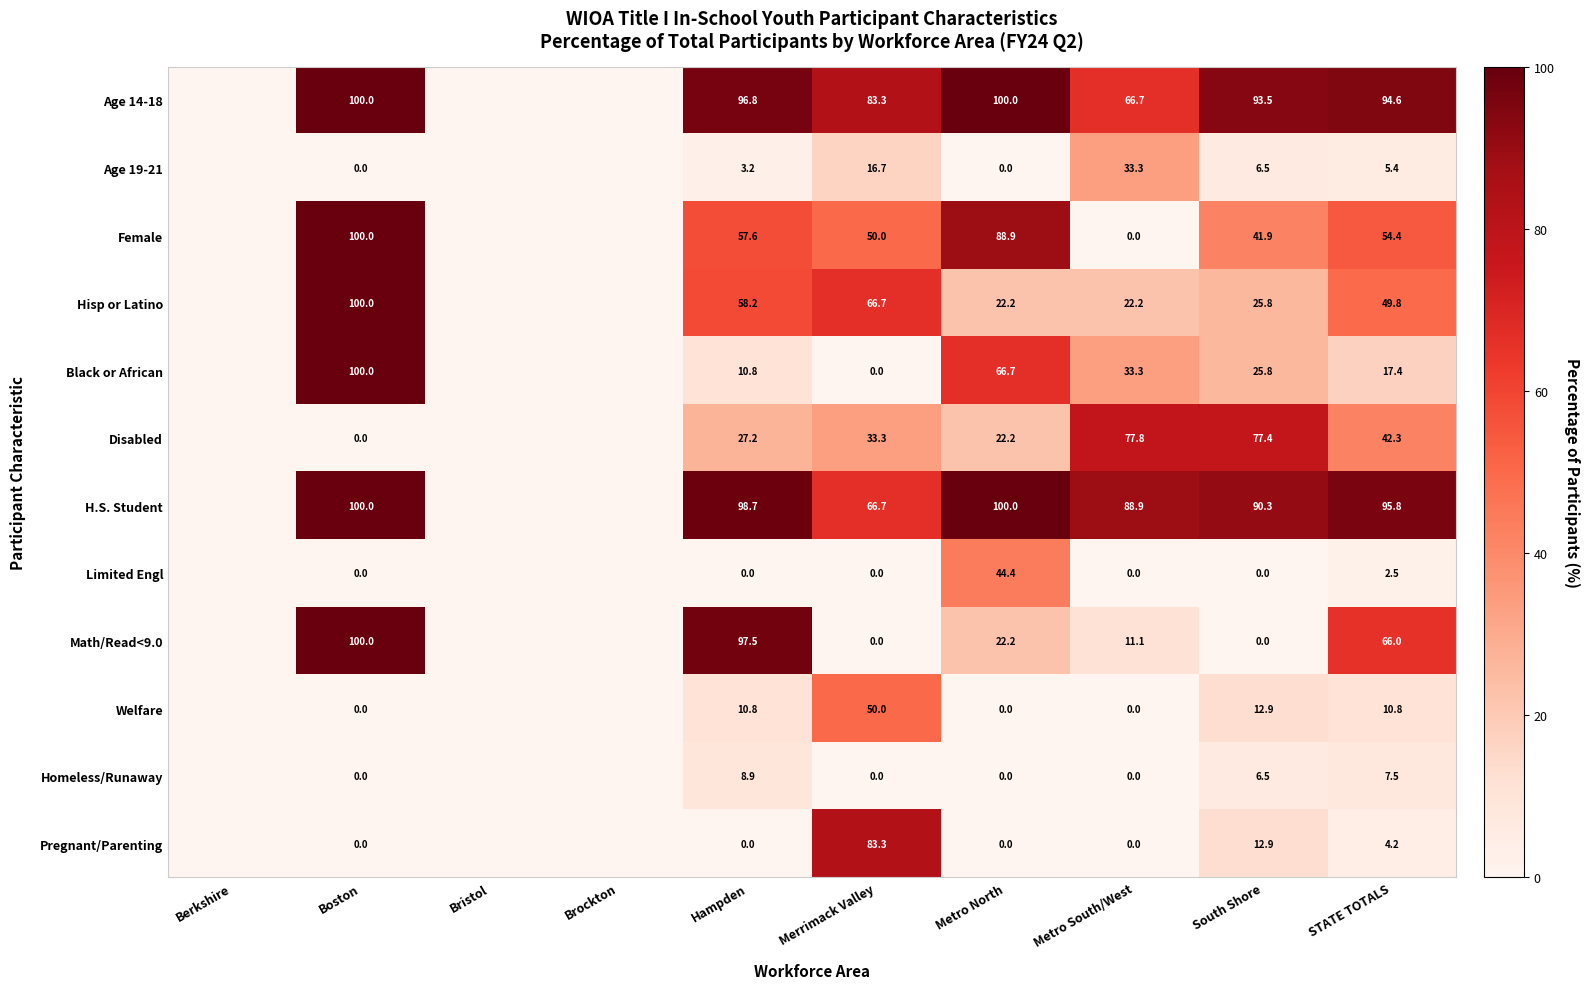

What is the difference between the highest and lowest values at South Shore?

93.5